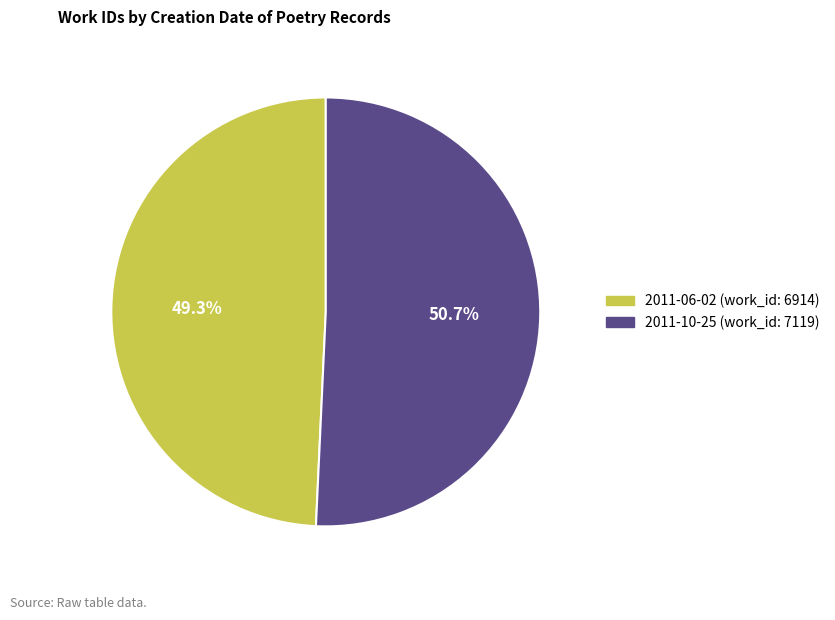

Is 2011-10-25 the majority of the pie?

Yes